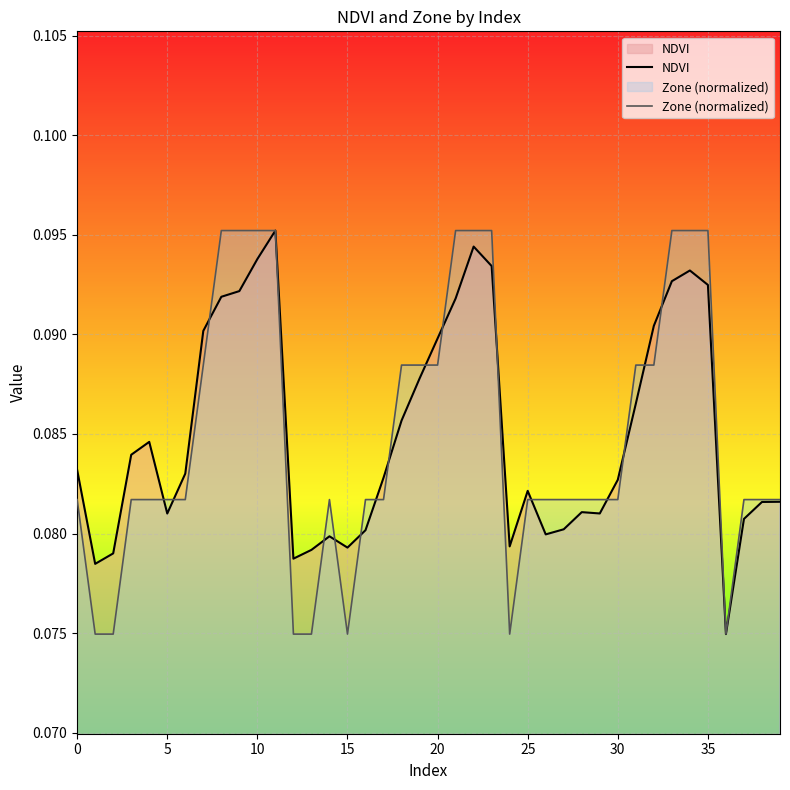

Rank the series at 15 from highest to lowest value.

NDVI, Zone (normalized)